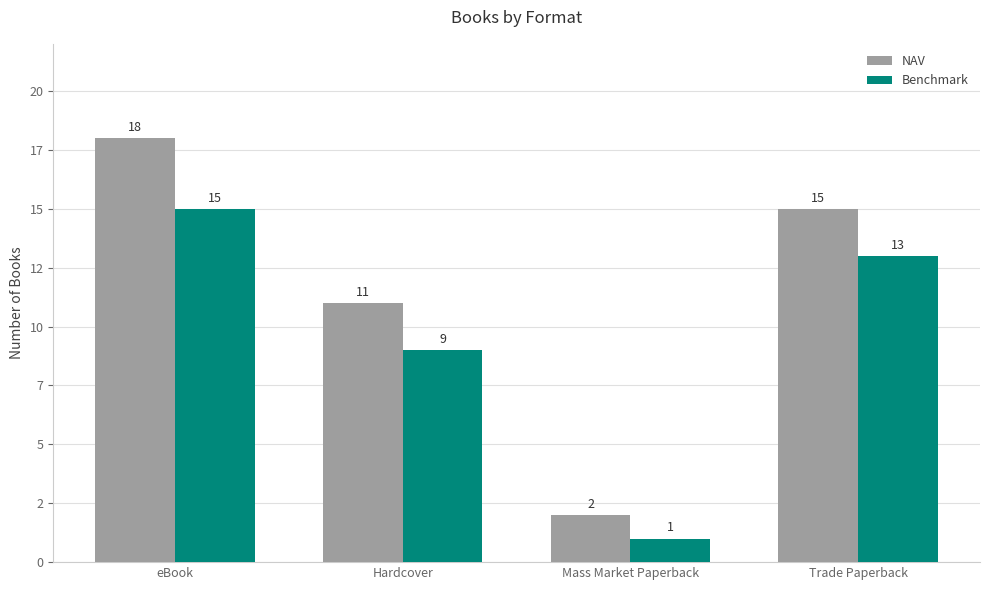

Reading left to right, what are all the values shown in this chart?

NAV: eBook=18	Hardcover=11	Mass Market Paperback=2	Trade Paperback=15
Benchmark: eBook=15	Hardcover=9	Mass Market Paperback=1	Trade Paperback=13